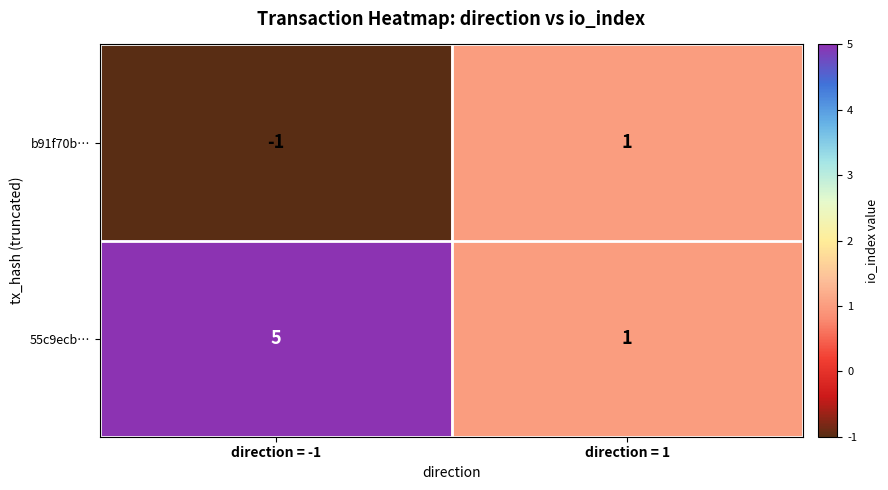

The 55c9ecb… series shows 5 at direction = -1. True or false?

True